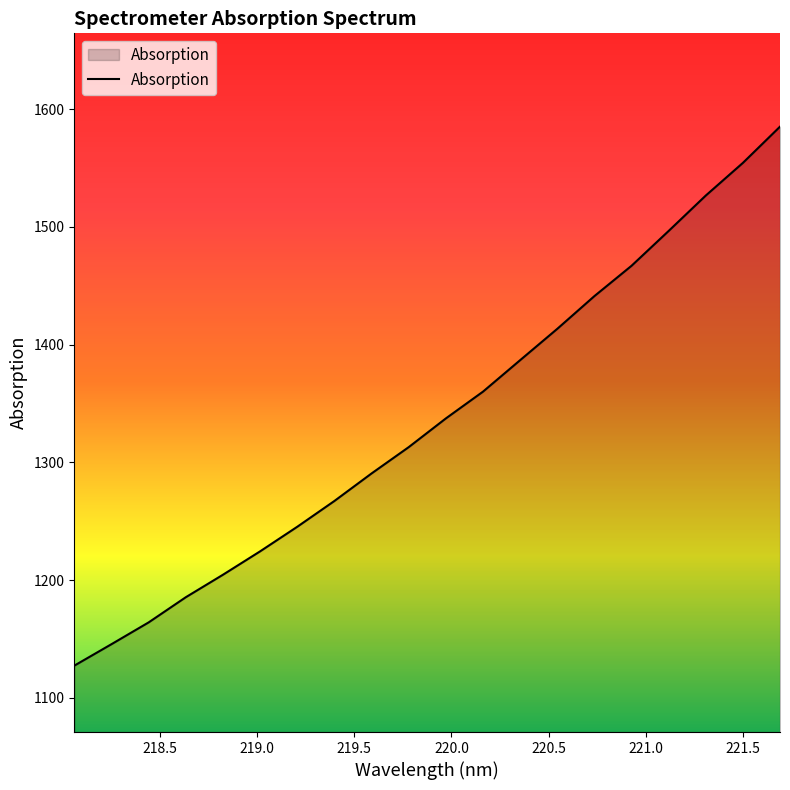

What is the minimum value shown in the chart?

1127.4